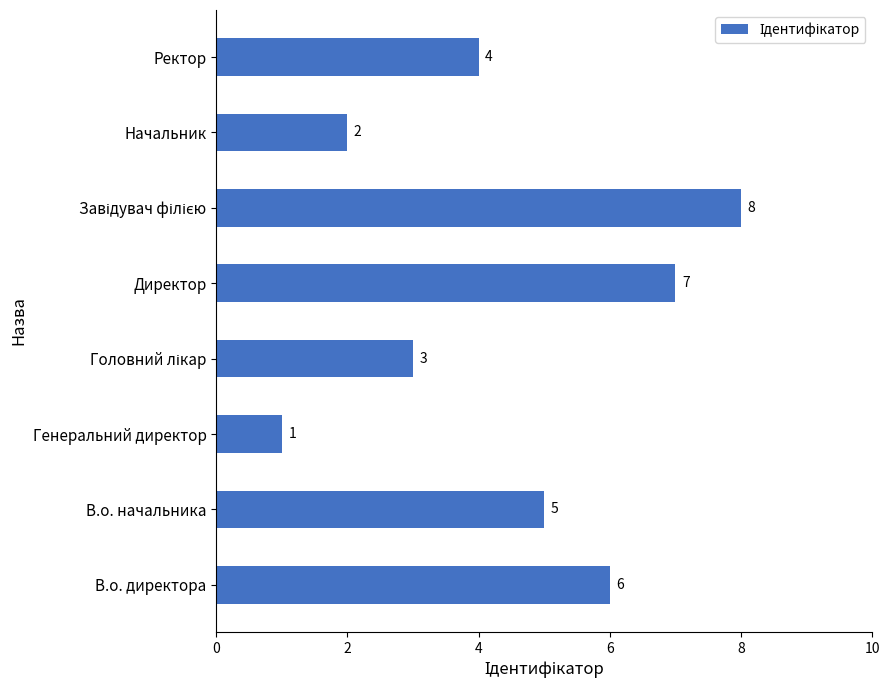

Which category has the lowest value across all series?

Генеральний директор